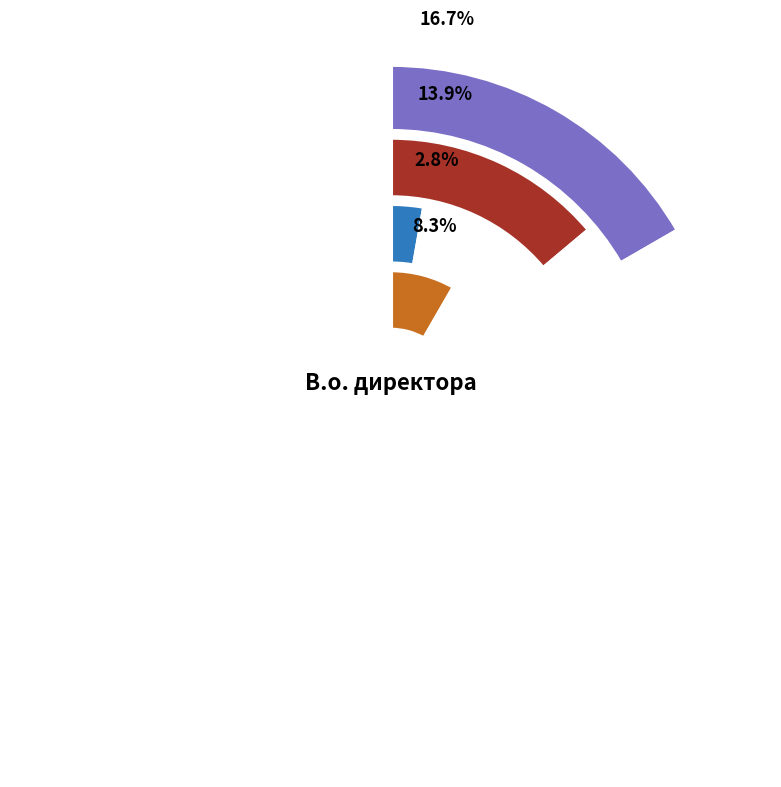

What percentage is the Генеральний директор slice, to the nearest percent?

3%